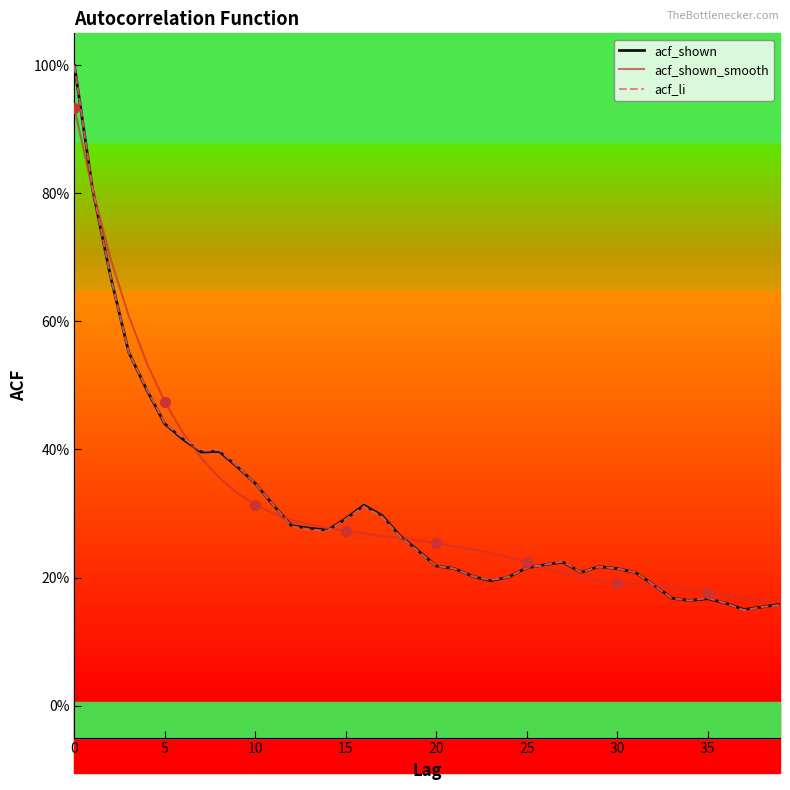

Which series has the largest total across all categories?

acf_shown_smooth